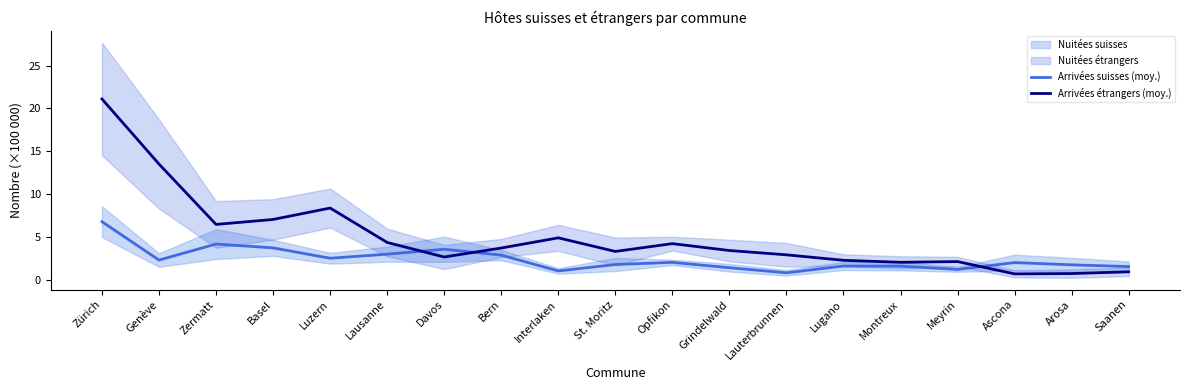

Which category has the lowest value across all series?

Ascona